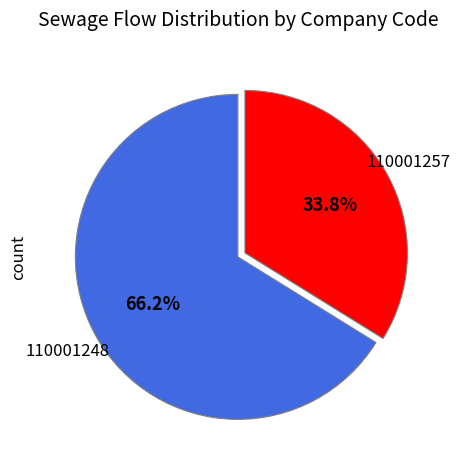

What is the ratio of the value at 110001248 to the value at 110001257?

2.0